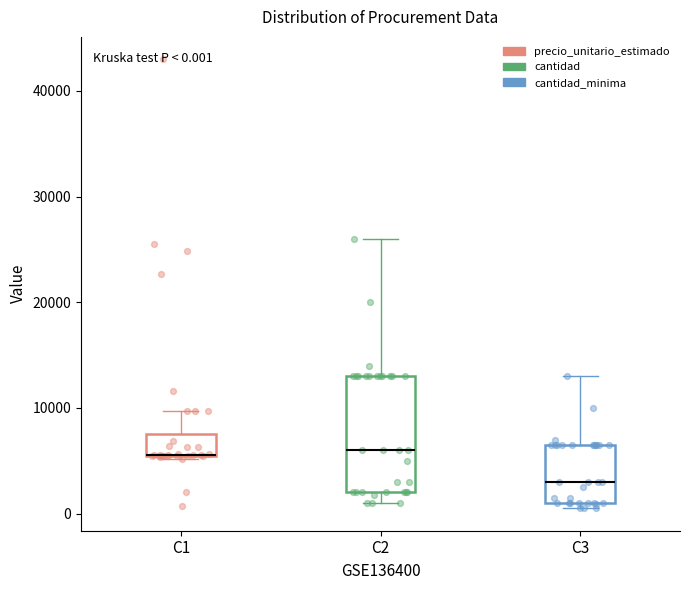

Which box is the tallest, from its lower edge to its upper edge?

C2